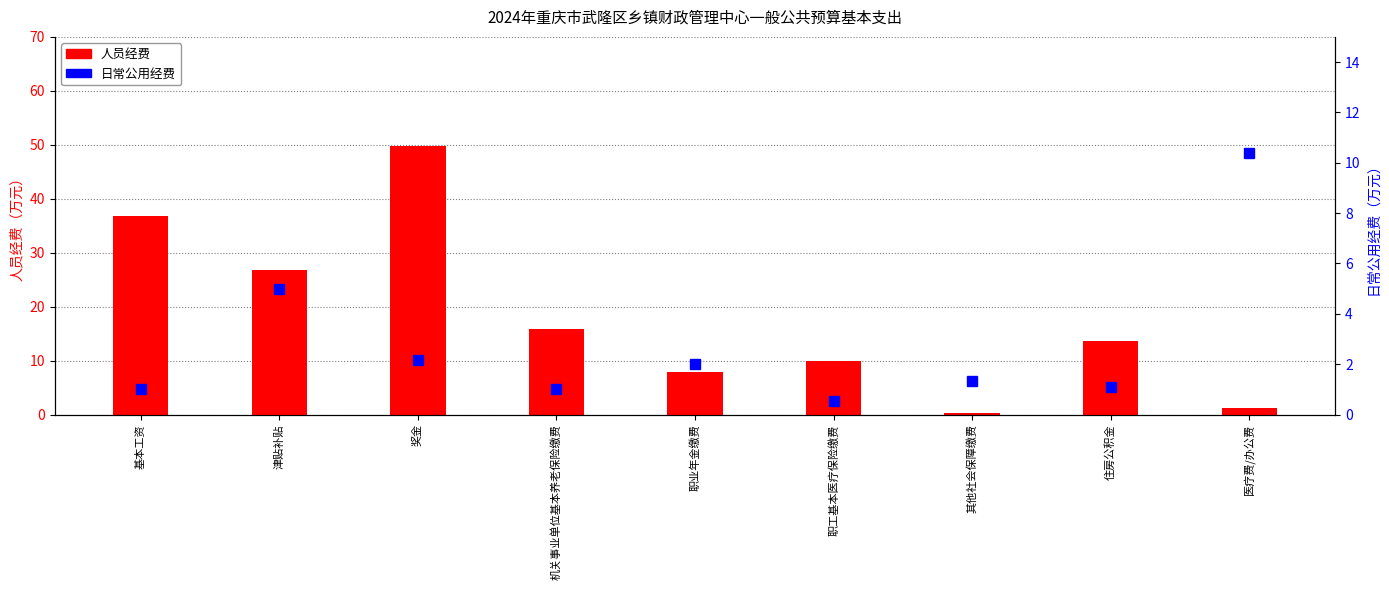

What is the maximum value for 人员经费?

49.8